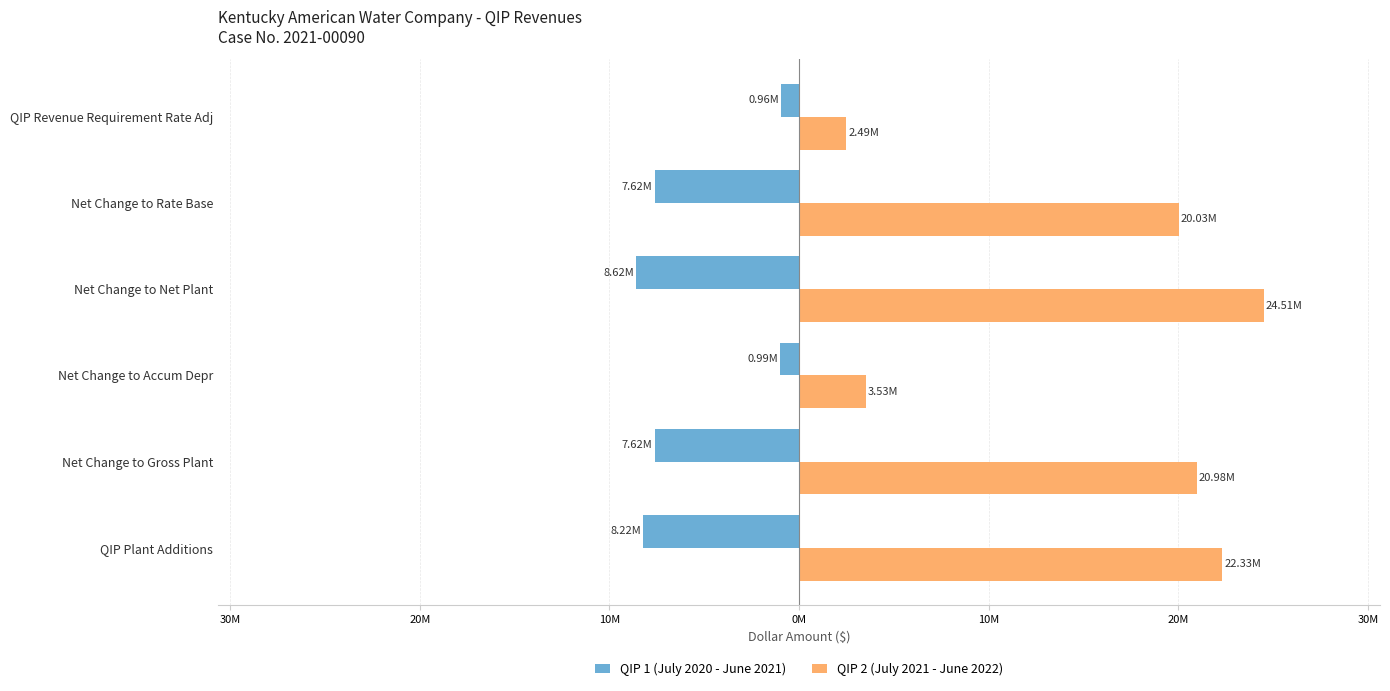

What are all the series names shown in the legend?

QIP 1 (July 2020 - June 2021), QIP 2 (July 2021 - June 2022)